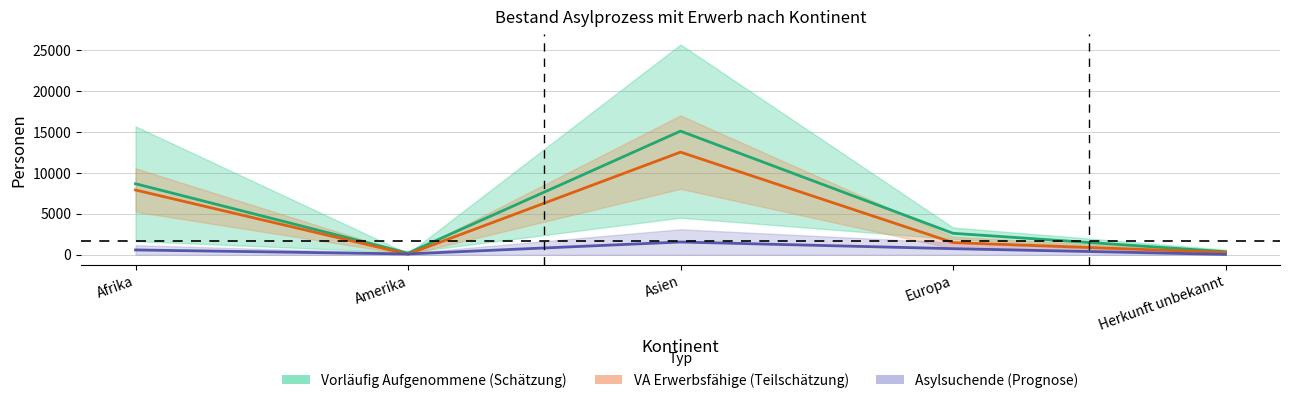

At how many categories does at least one series exceed 9072?

1